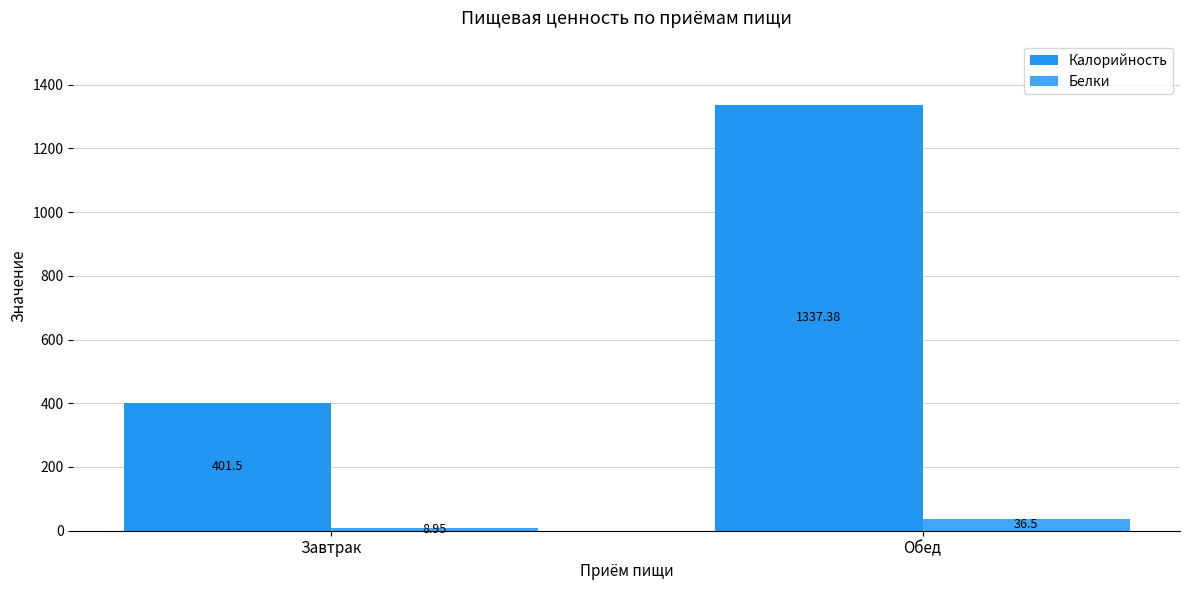

What is the label of the 2nd bar from the left?

Обед